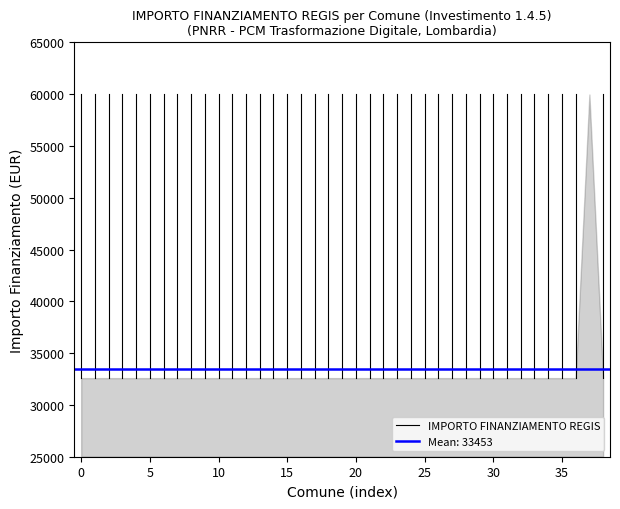

The value at 20 is 49983. True or false?

False